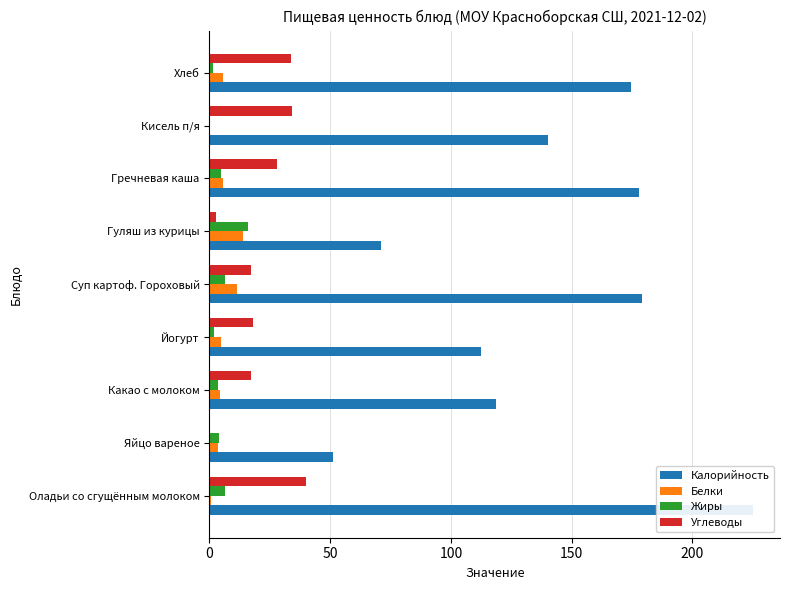

True or false: Калорийность has a value of 118.7 at Какао с молоком.

True